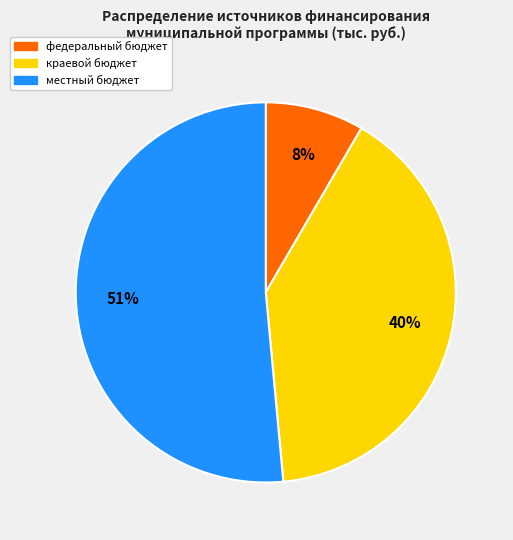

Does краевой бюджет account for over 50% of the chart?

No